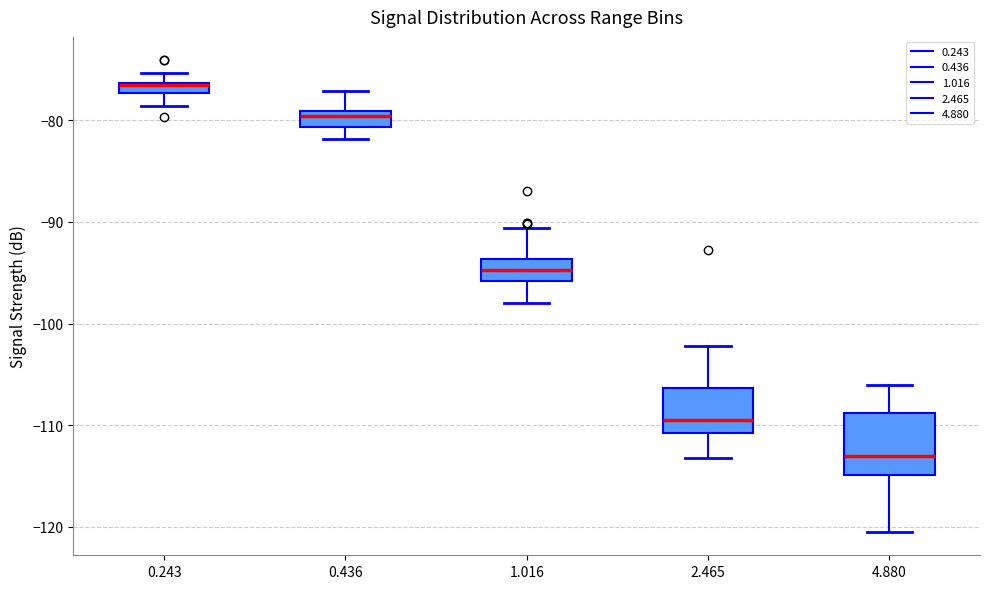

Where is the lower edge of the box at x = 0.243 on the y-axis? The values are not printed on the chart, so give them approximately, as read against the axis.

-77